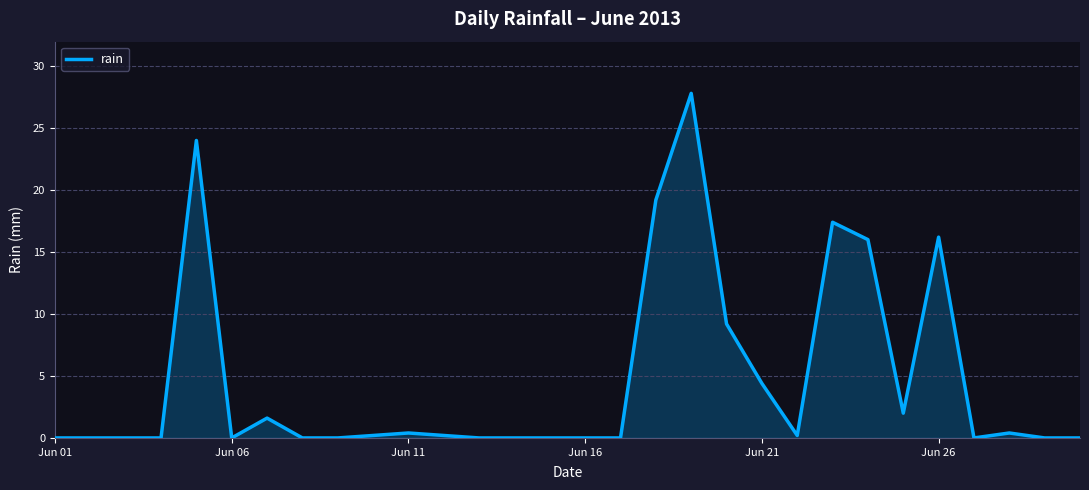

What is the average value?

4.6